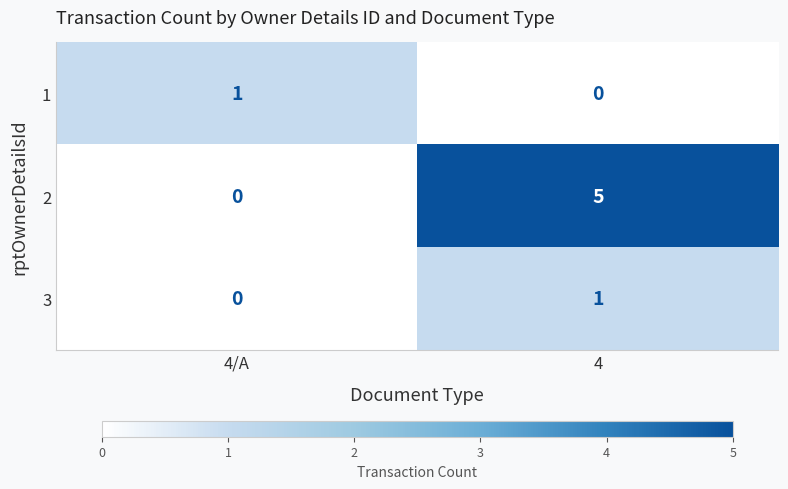

Is it true that 2 equals 5 at 4?

True